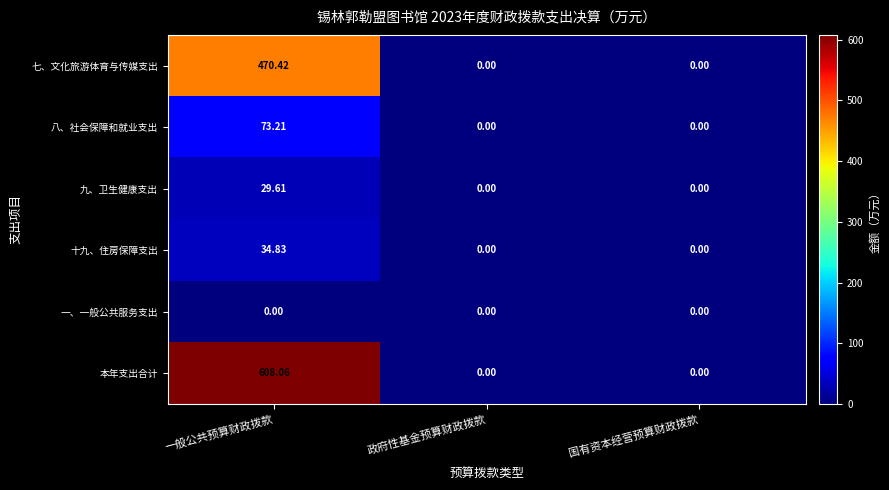

Which series has the widest spread of values?

本年支出合计